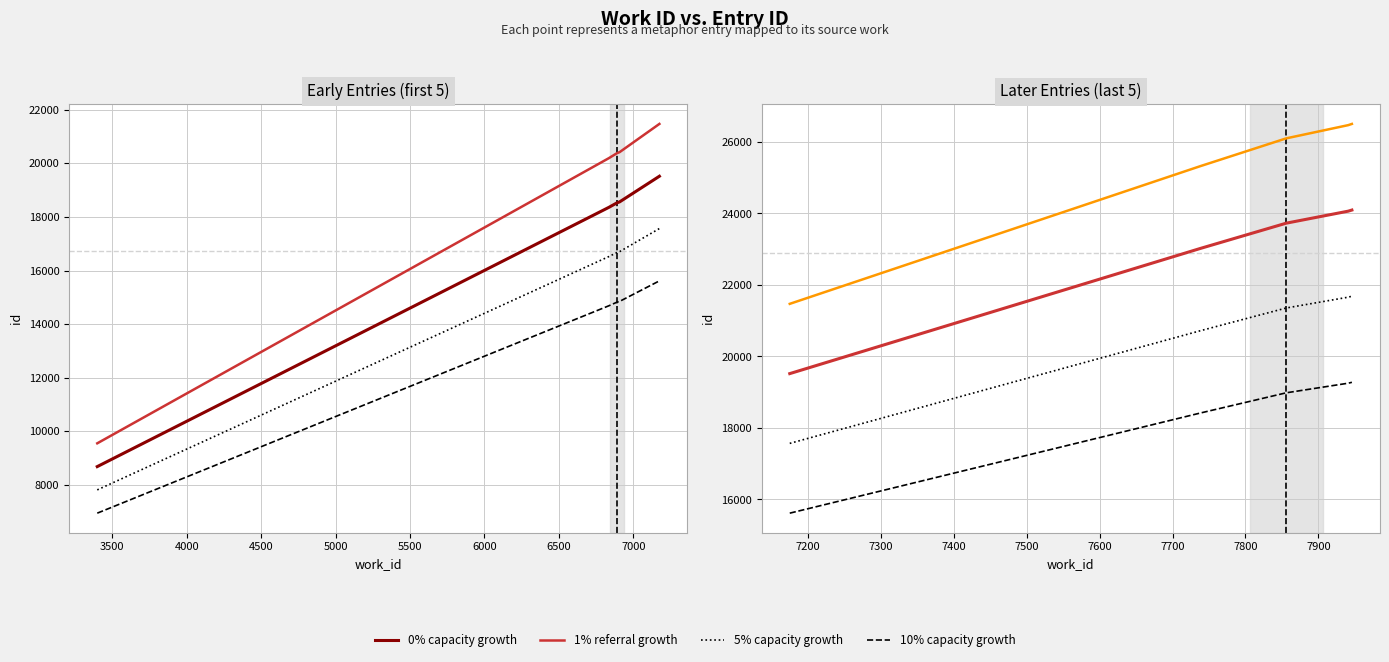

What is the difference between the maximum and minimum values in the 1% referral growth series?

5033.6